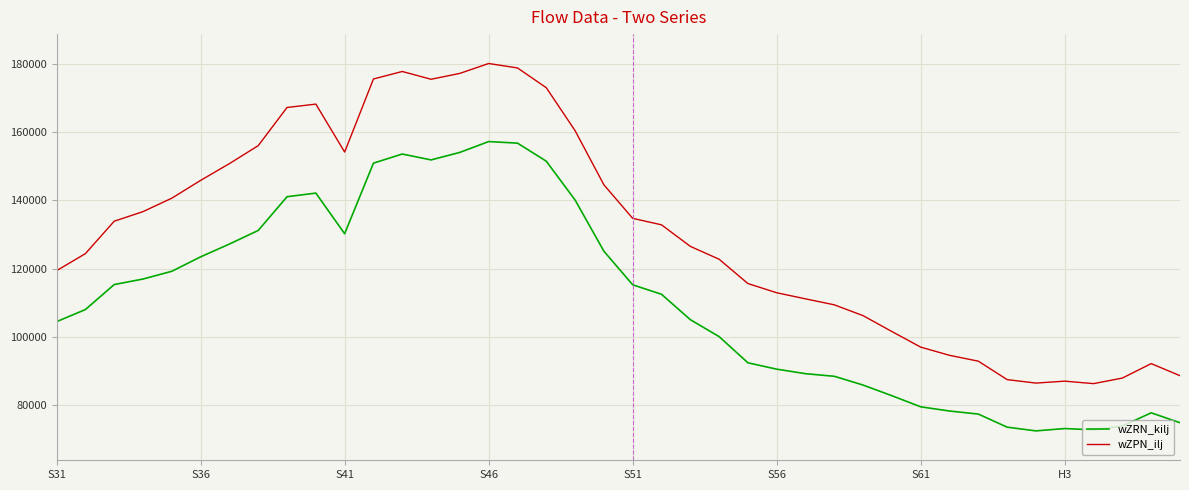

Which series has the largest total across all categories?

wZPN_ilj